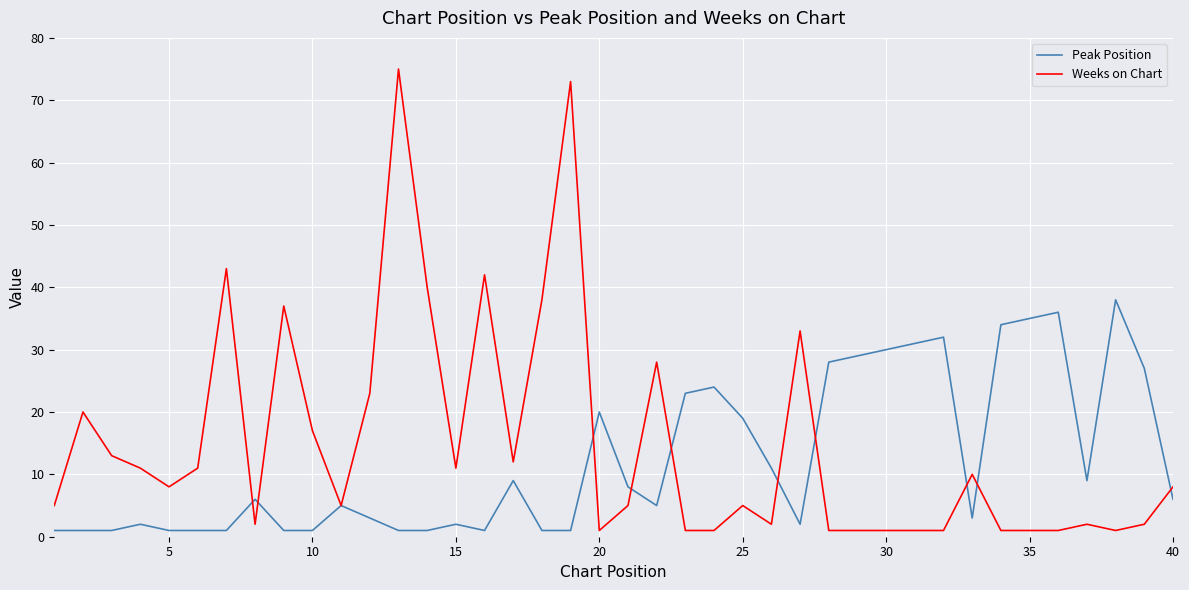

Which series has the widest spread of values?

Weeks on Chart